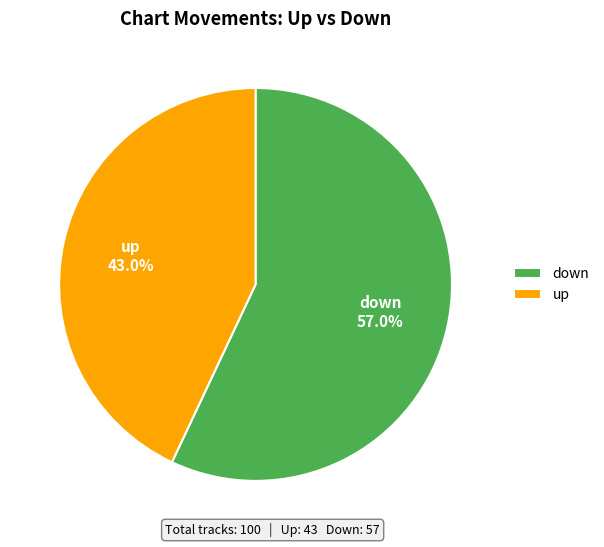

Which slice is the largest?

down